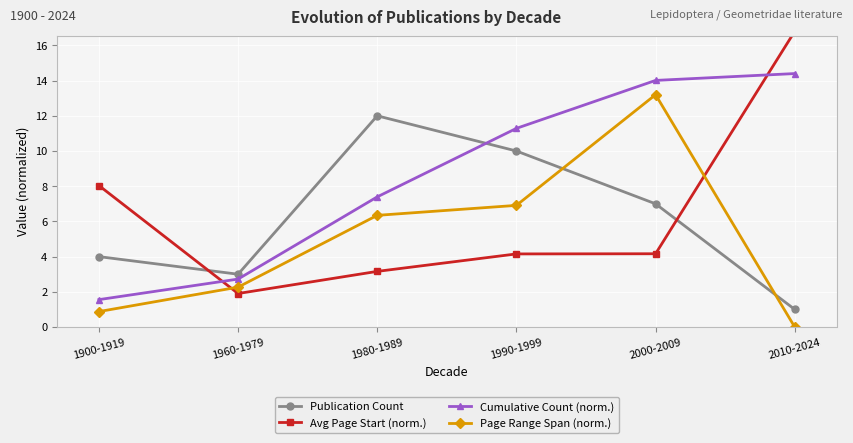

What is the value of the Publication Count point at the 5th from the left?

7.0